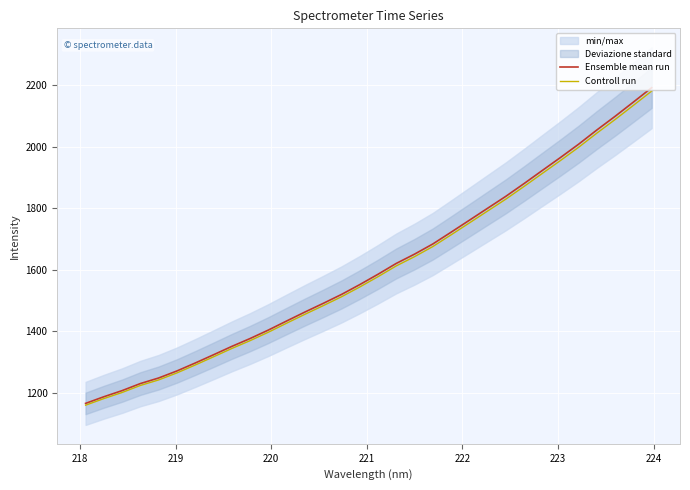

What is the minimum value for Ensemble mean run?

1165.6